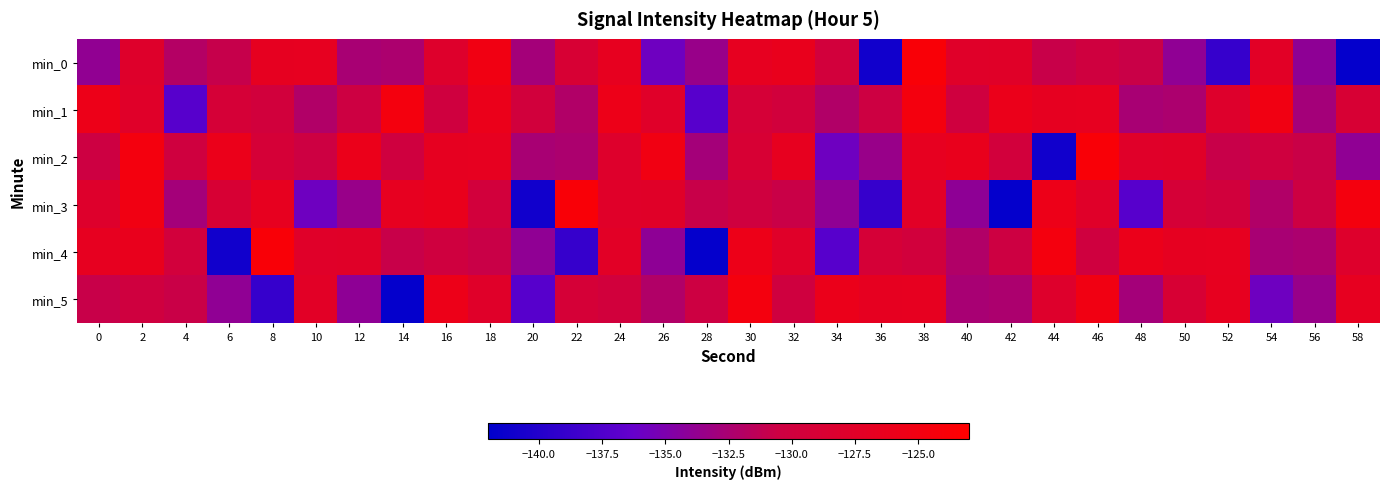

What is the difference between the highest and lowest values at 14?

17.1